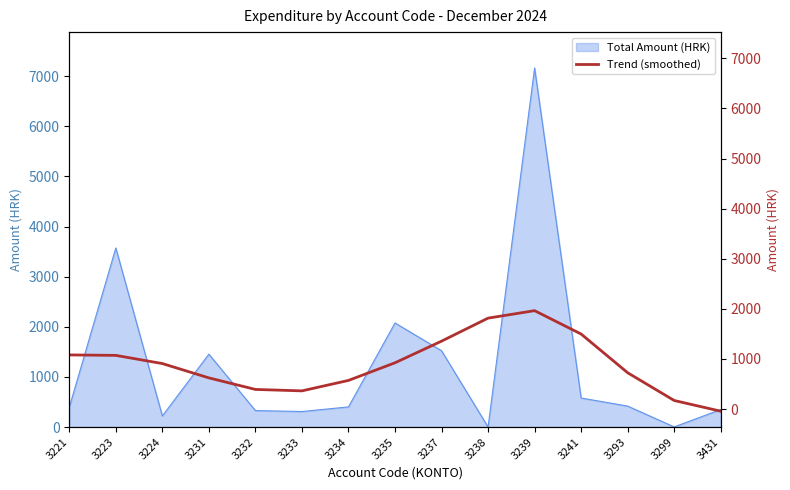

Count the number of categories in the chart.

15